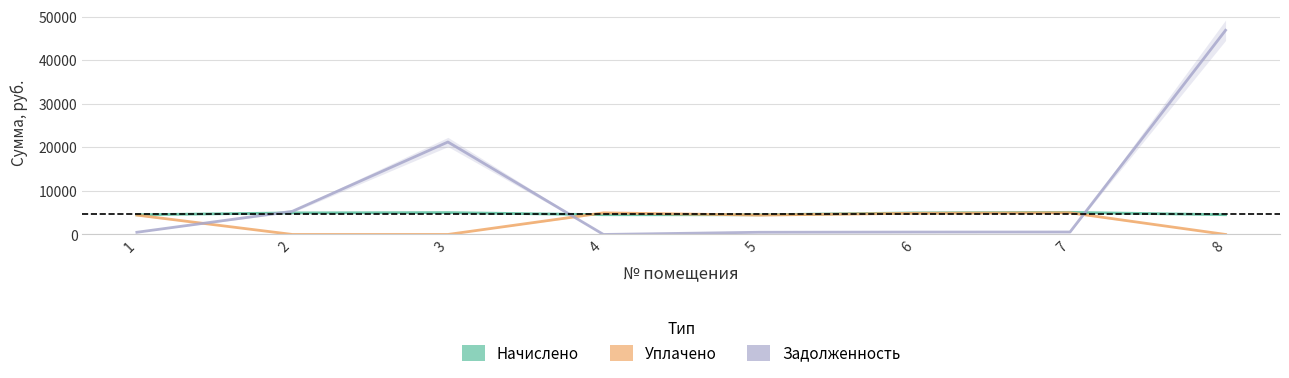

Which series has the widest spread of values?

задолженность